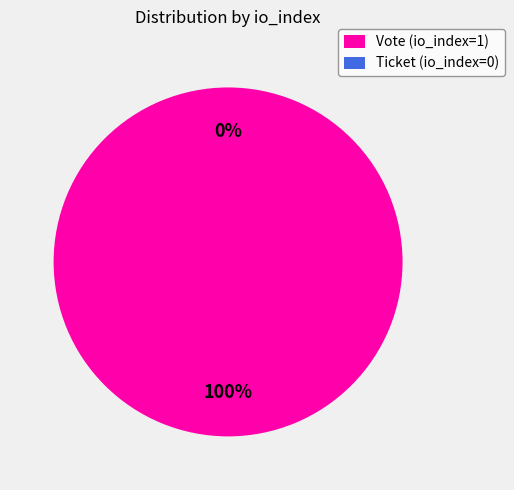

How much of the chart is everything except Ticket (io_index=0)?

100.0%